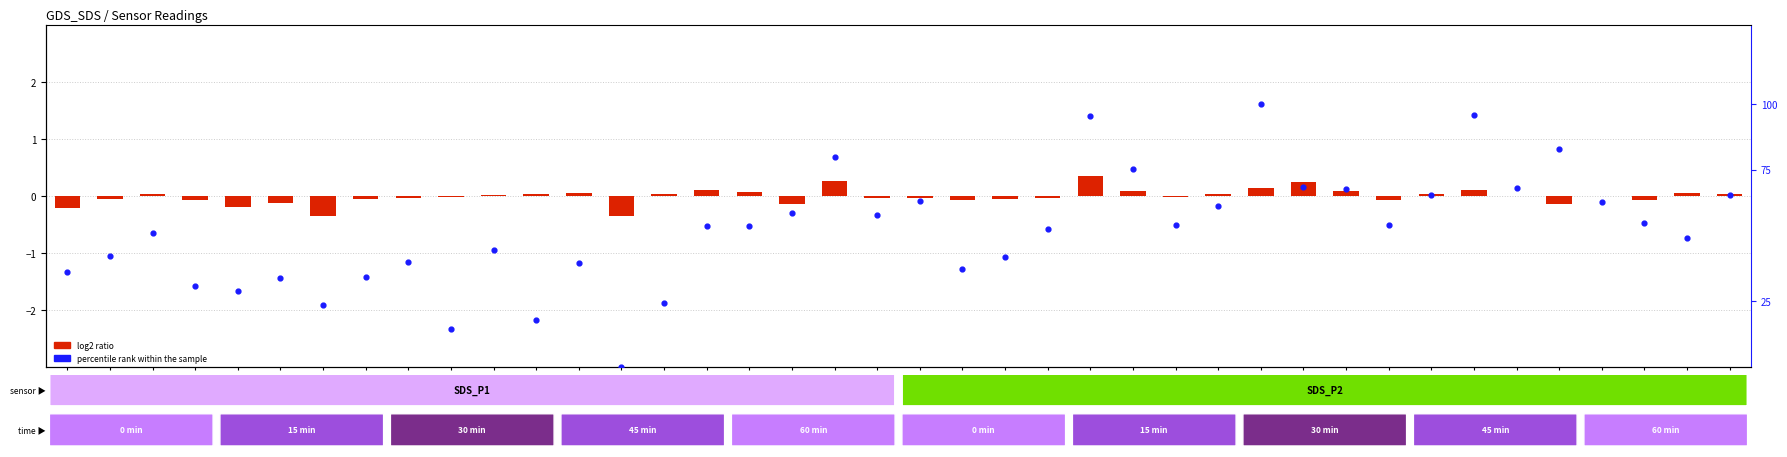

At which label is log2 ratio closest to 0?

01:24